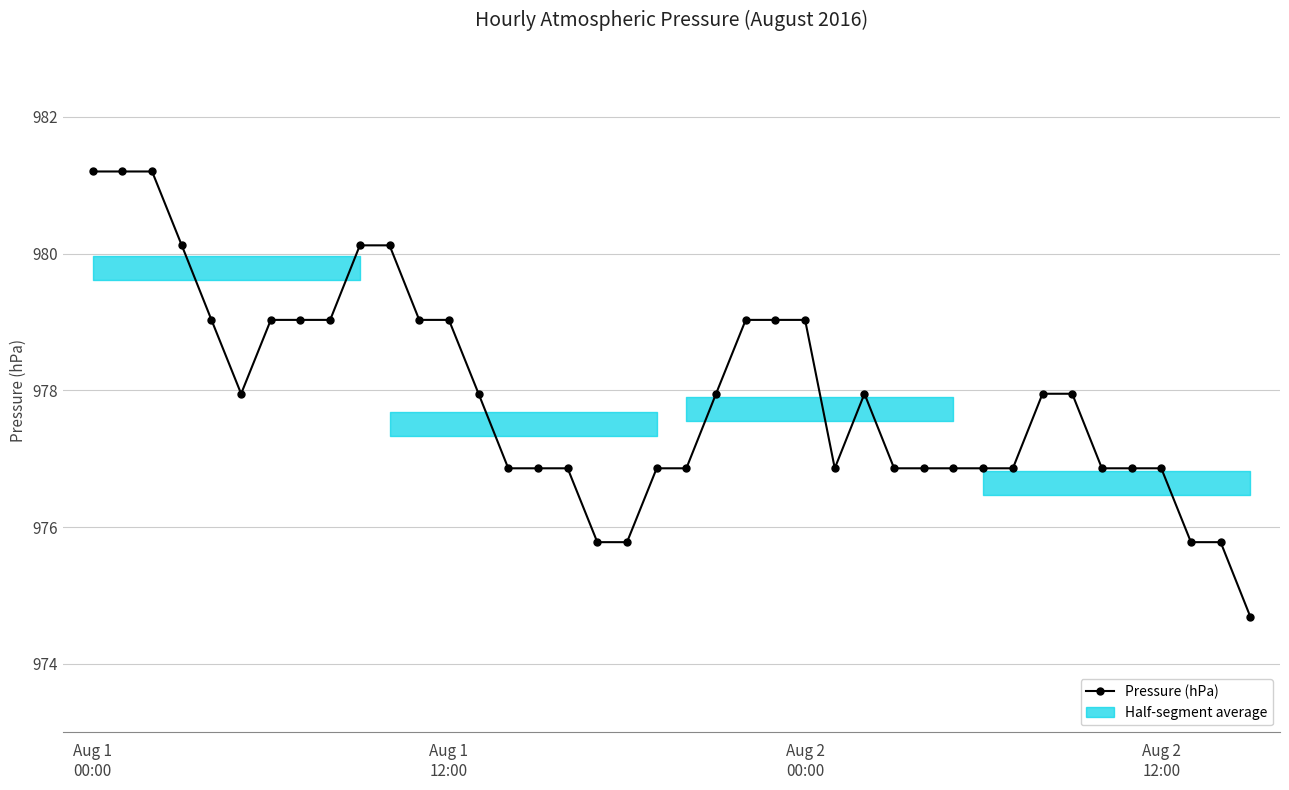

What is the value of the 14th point from the left?

978.0